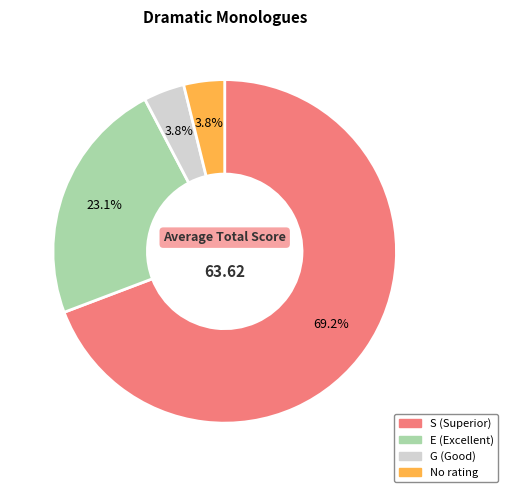

How many slices are in this pie chart?

4